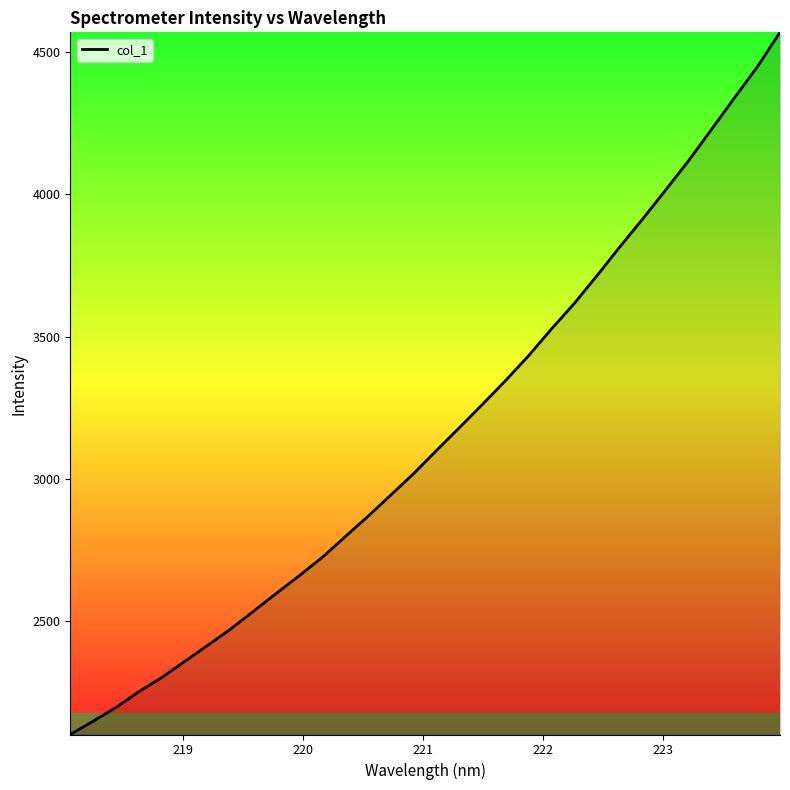

How many lines are shown in the chart?

1